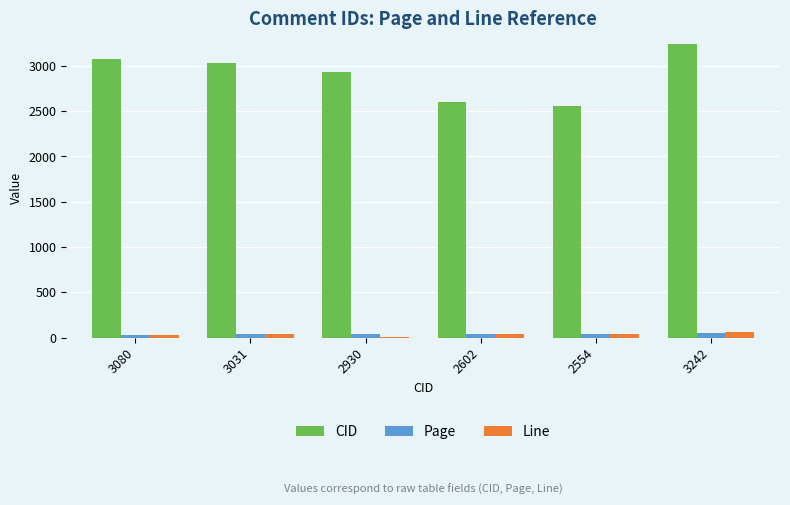

Which category has the highest value across all series?

3242